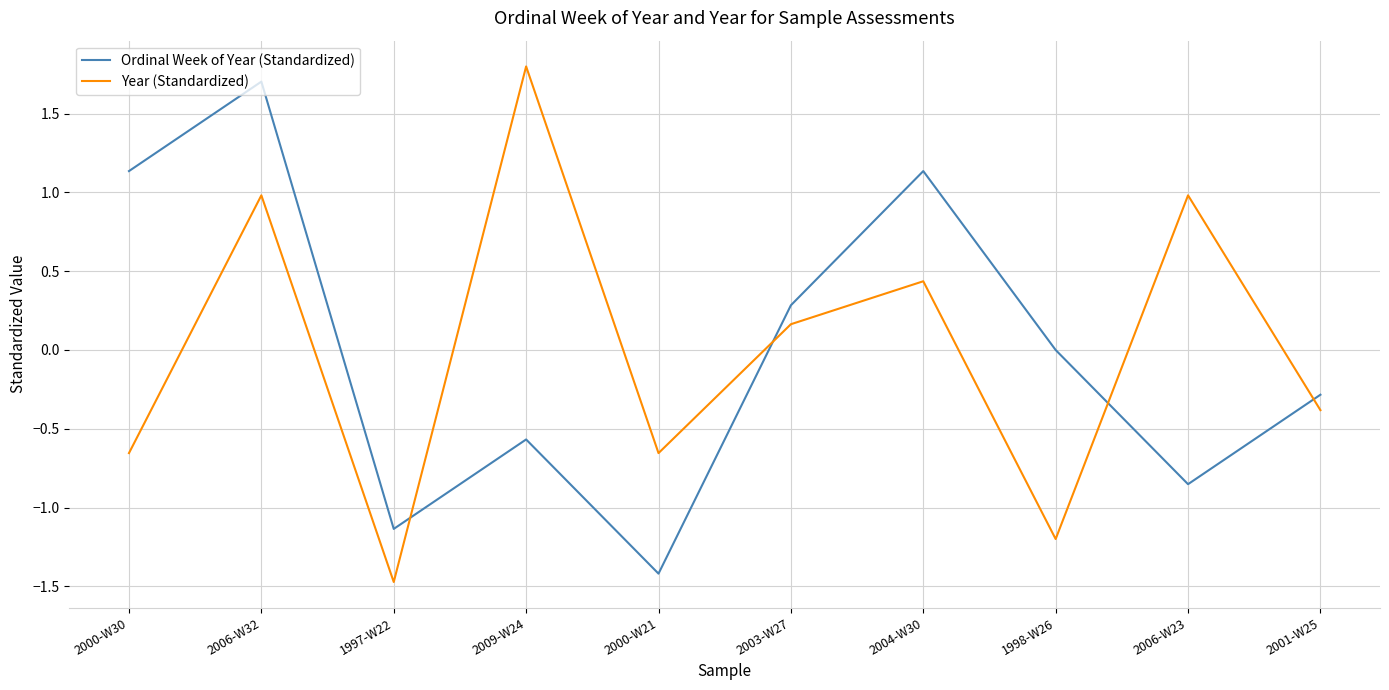

True or false: Ordinal Week of Year (Standardized) and Year (Standardized) cross at least once.

True